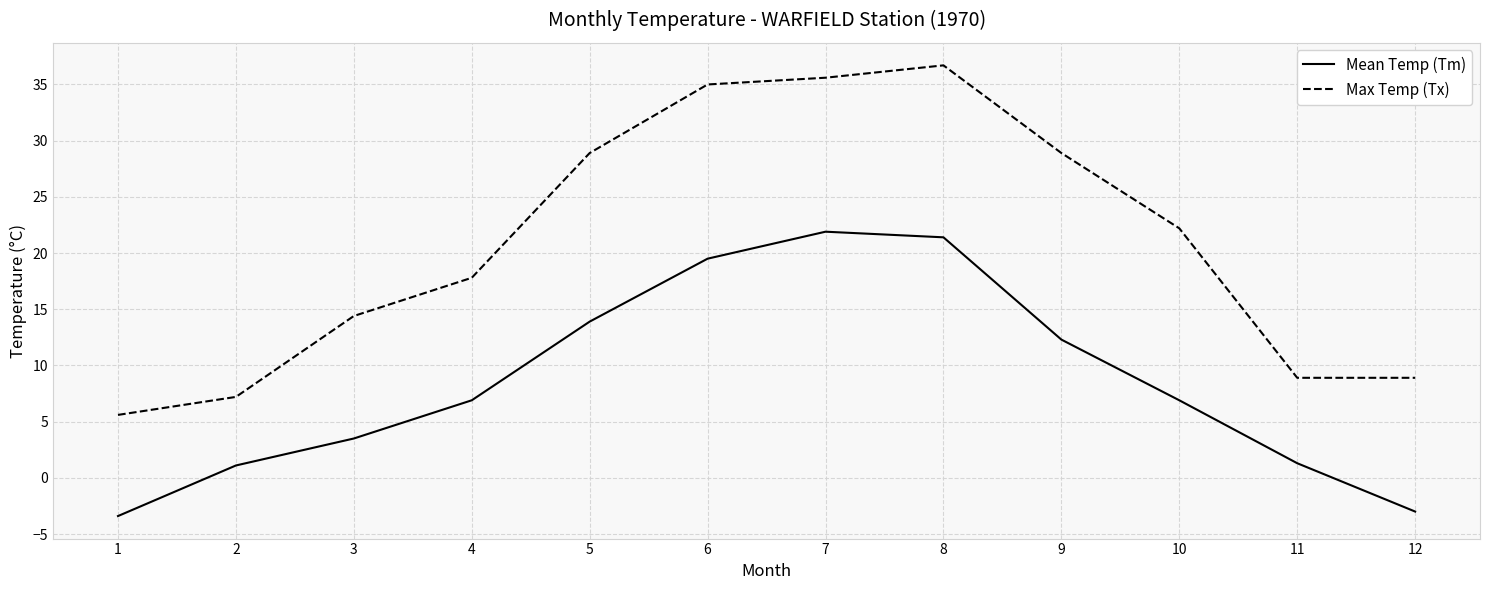

What is the difference between the highest and lowest values at 11?

7.6